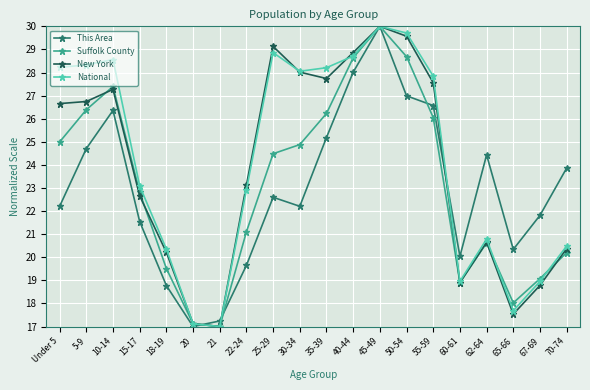

At which label does This Area first exceed 22?

Under 5